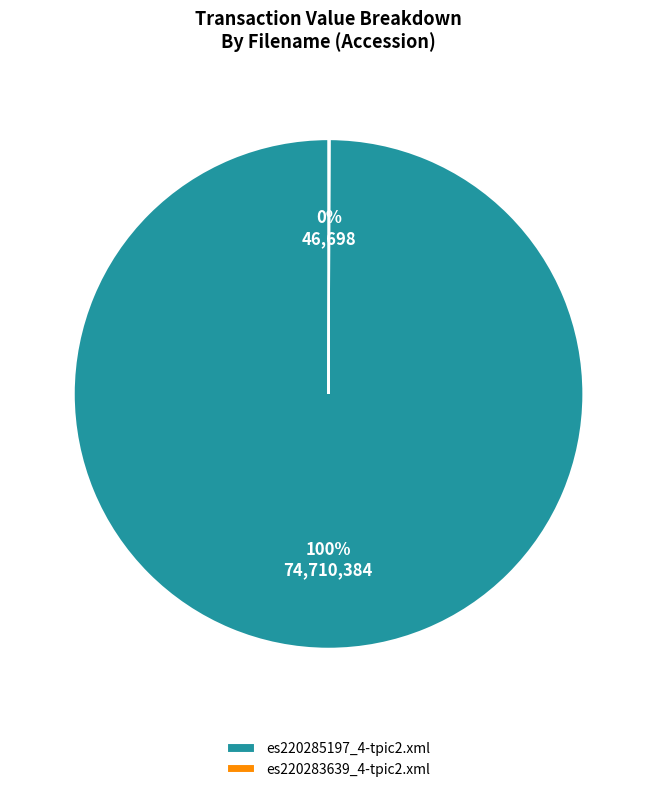

To the nearest percent, what percentage of the pie is es220285197_4-tpic2.xml?

100%